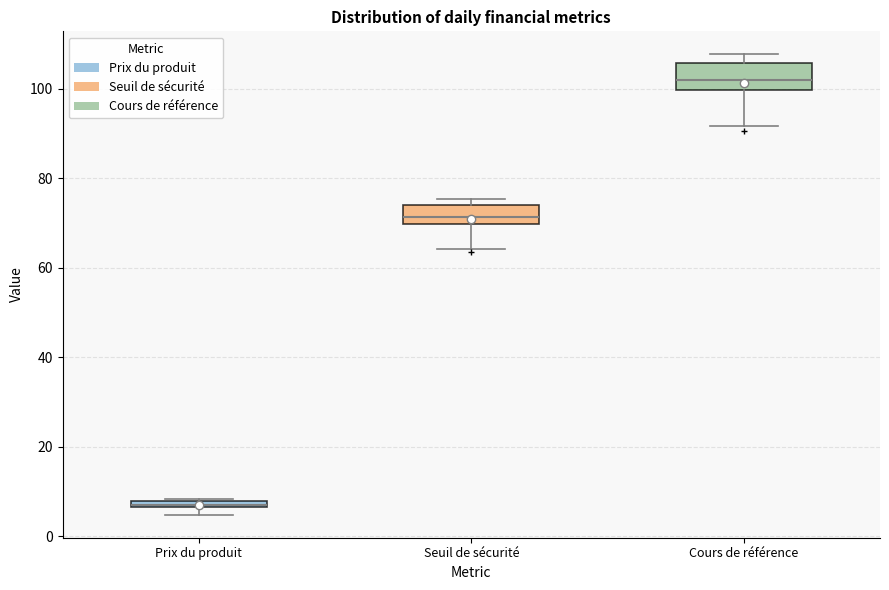

Which box has the highest median line?

Cours de référence